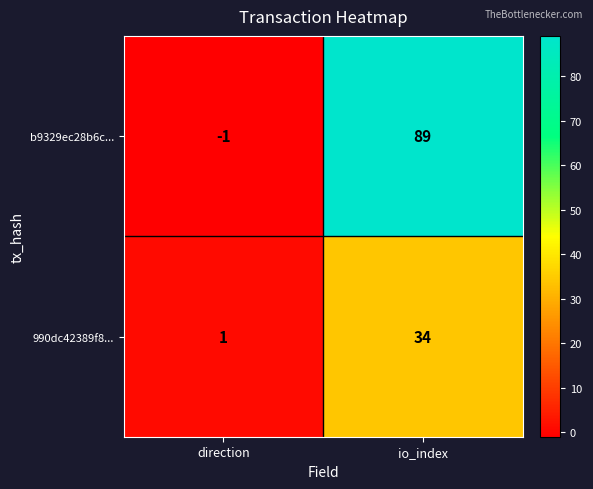

Reading left to right, what are all the values shown in this chart?

b9329ec28b6c...: -1	89
990dc42389f8...: 1	34